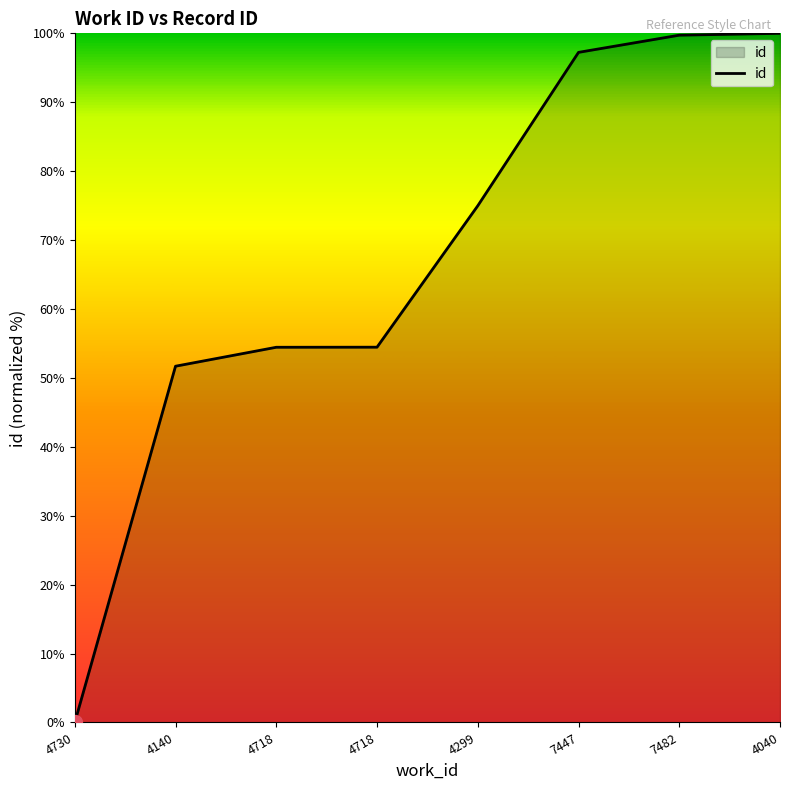

Is it true that the value at 7482 is 60.3?

False